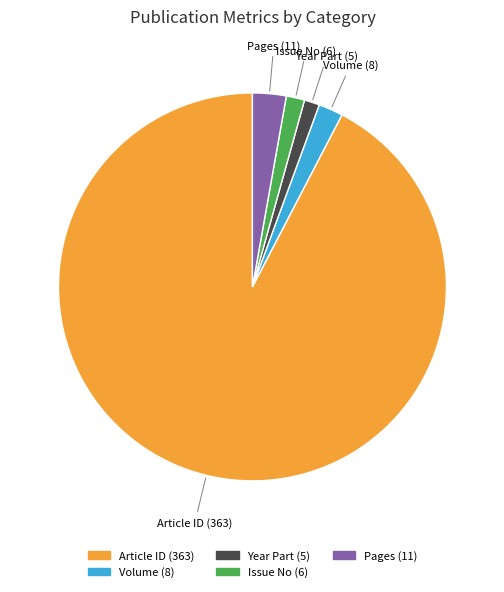

Combined, do Issue No (6) and Year Part (5) account for over 50%?

No